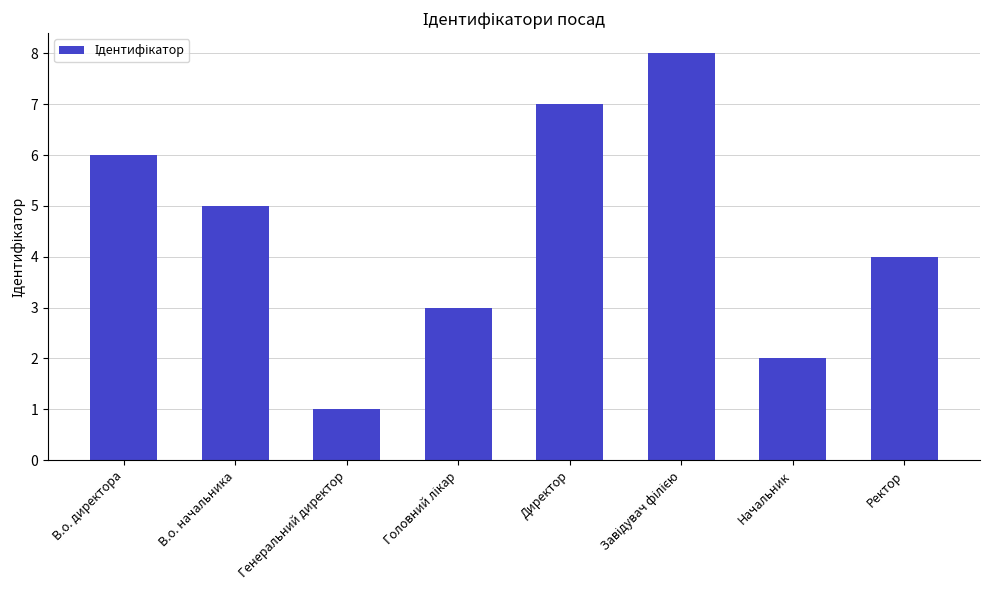

What is the ratio of the value at Директор to the value at Начальник?

3.5